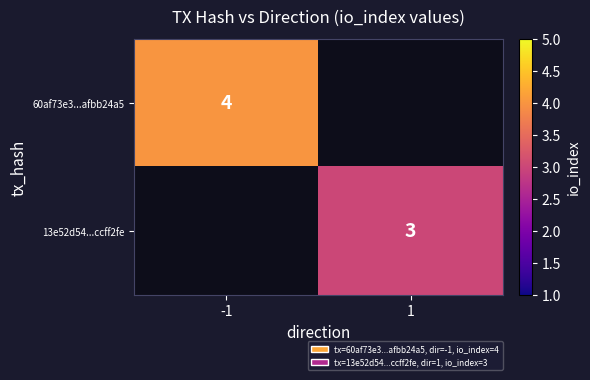

The 60af73e3...afbb24a5 series shows 4 at -1. True or false?

True